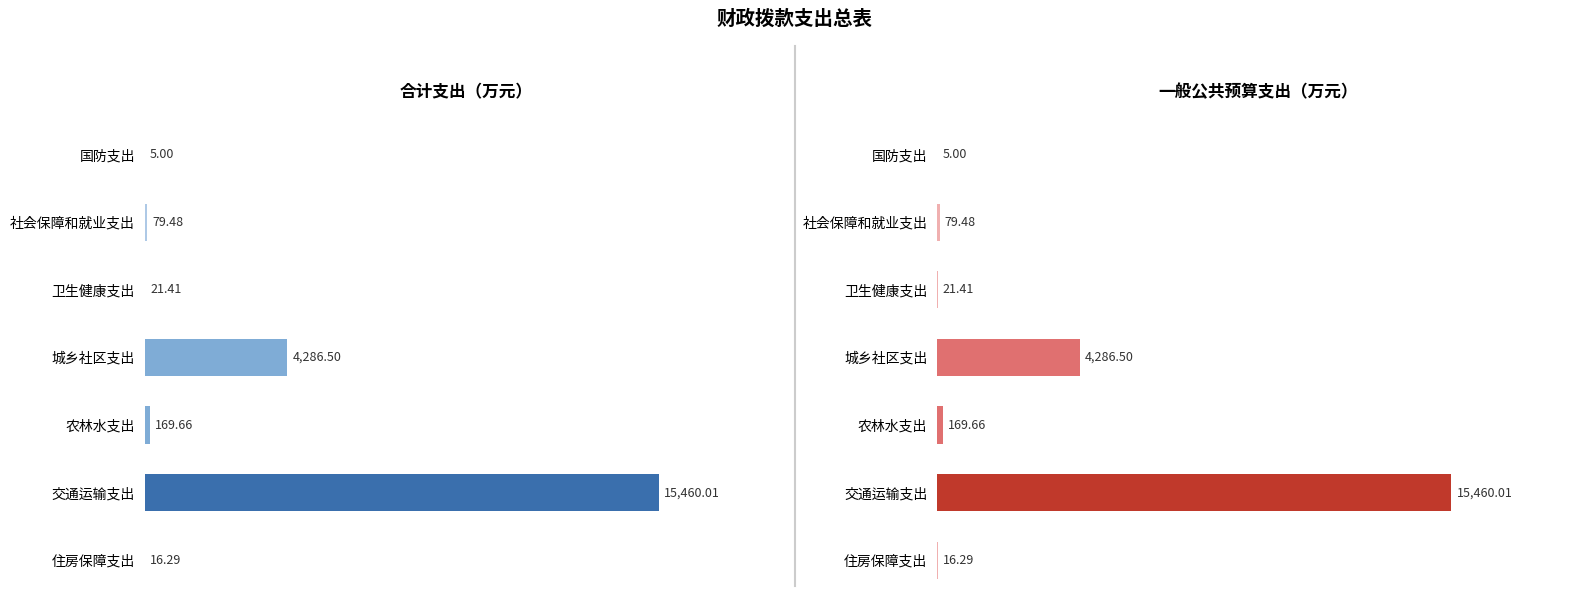

True or false: 一般公共预算 has a value of 79.5 at 社会保障和就业支出.

True